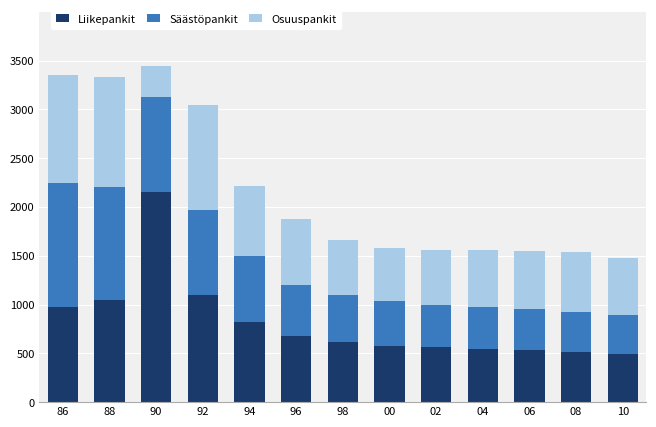

The value of Liikepankit at 92 is 1100. True or false?

True